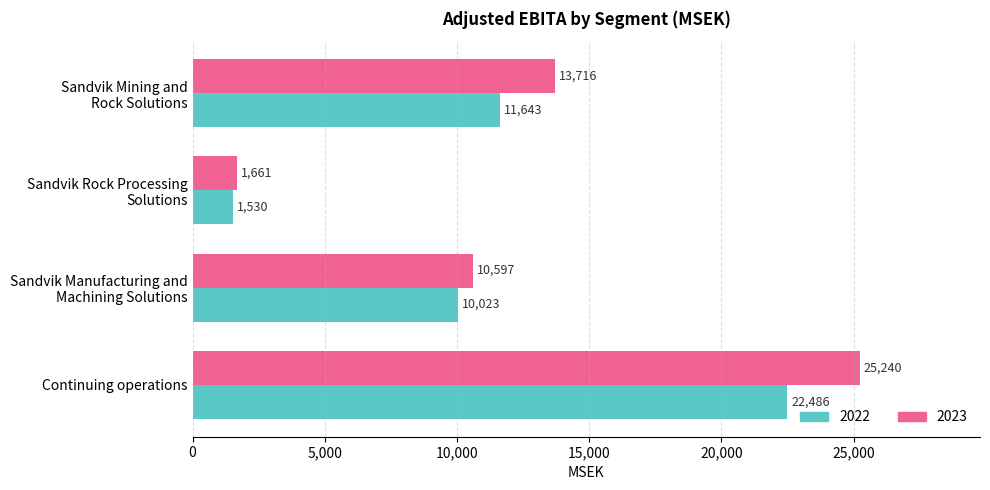

Rank the series by their maximum value, from highest to lowest.

2023, 2022